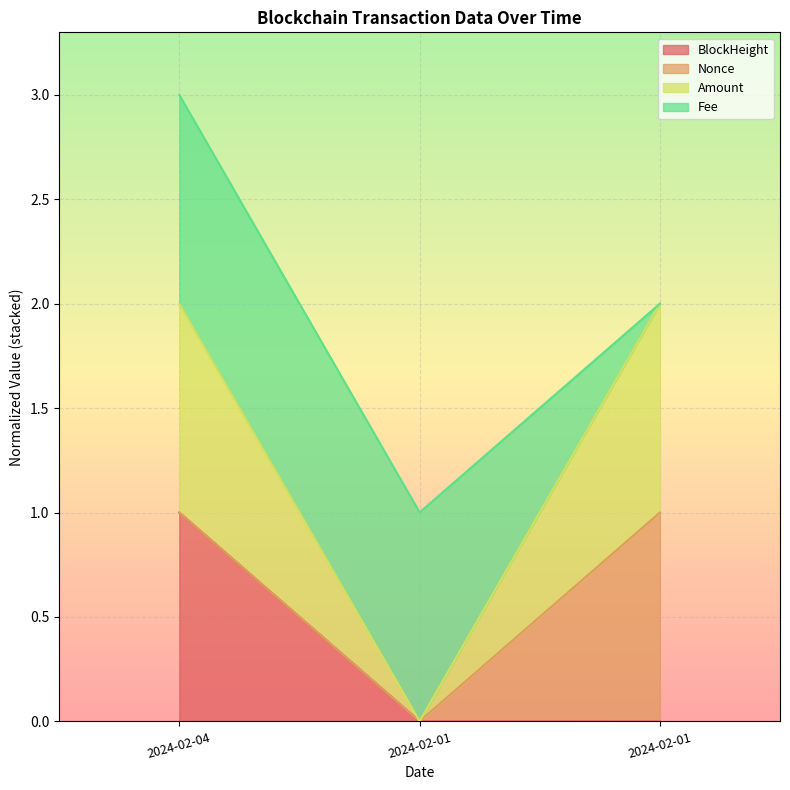

What are all the series names shown in the legend?

BlockHeight, Nonce, Amount, Fee